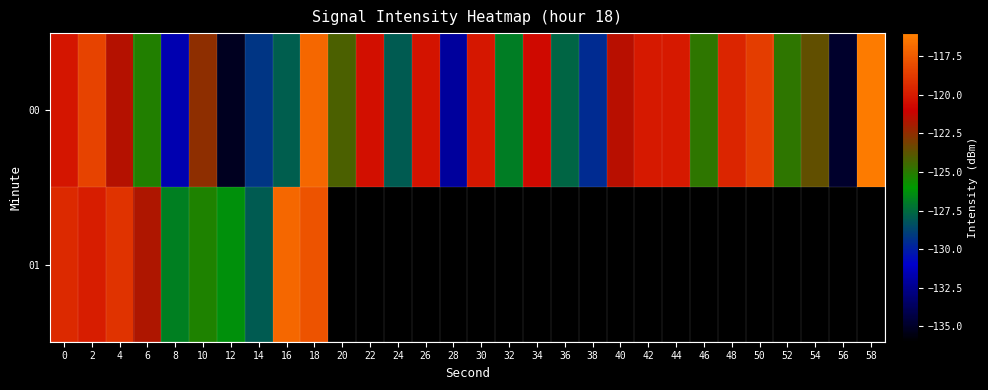

At how many categories does at least one series exceed -130?

28